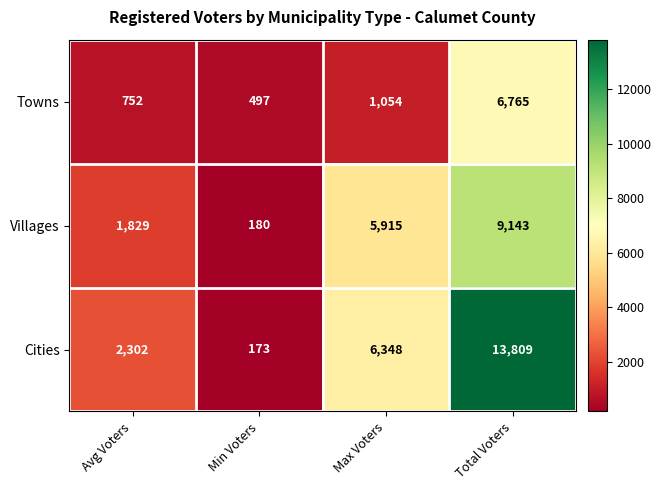

Between Avg Voters and Total Voters, which series saw the biggest shift?

Cities